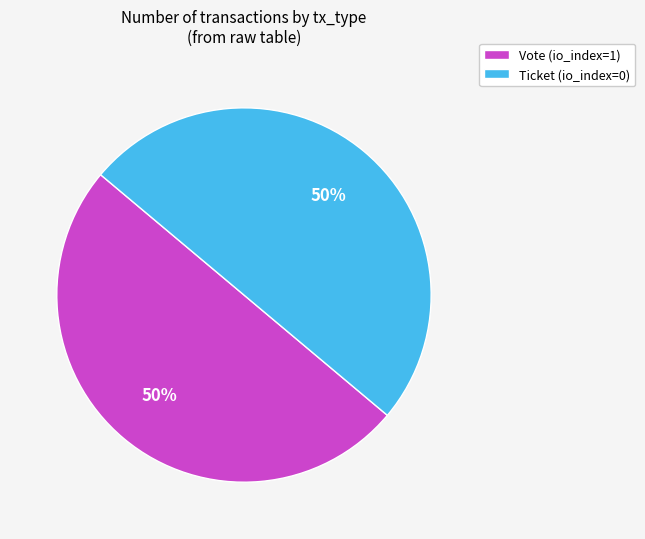

Is the sum of Ticket (io_index=0) and Vote (io_index=1) greater than half?

Yes